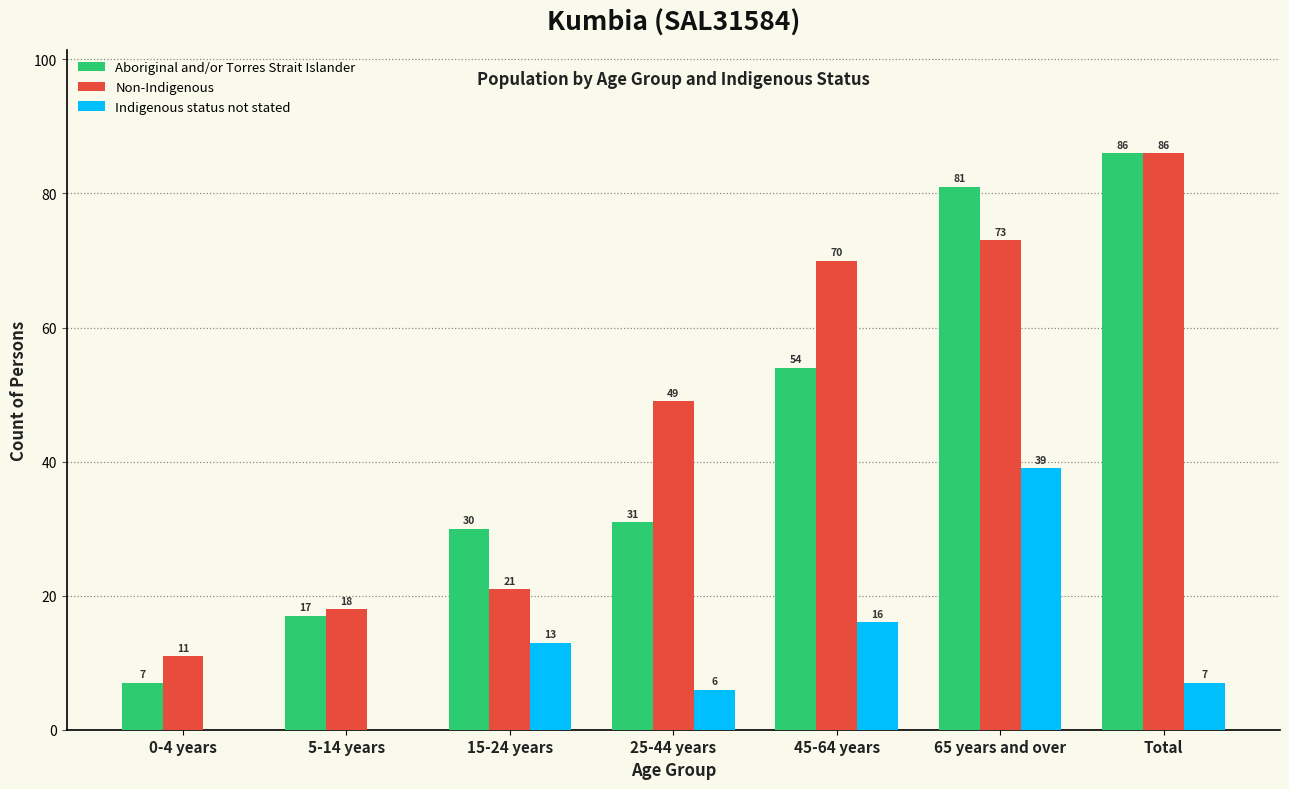

Reading left to right, transcribe all the data shown in this chart.

Aboriginal and/or Torres Strait Islander: 0-4 years=7	5-14 years=17	15-24 years=30	25-44 years=31	45-64 years=54	65 years and over=81	Total=86
Non-Indigenous: 0-4 years=11	5-14 years=18	15-24 years=21	25-44 years=49	45-64 years=70	65 years and over=73	Total=86
Indigenous status not stated: 0-4 years=0	5-14 years=0	15-24 years=13	25-44 years=6	45-64 years=16	65 years and over=39	Total=7